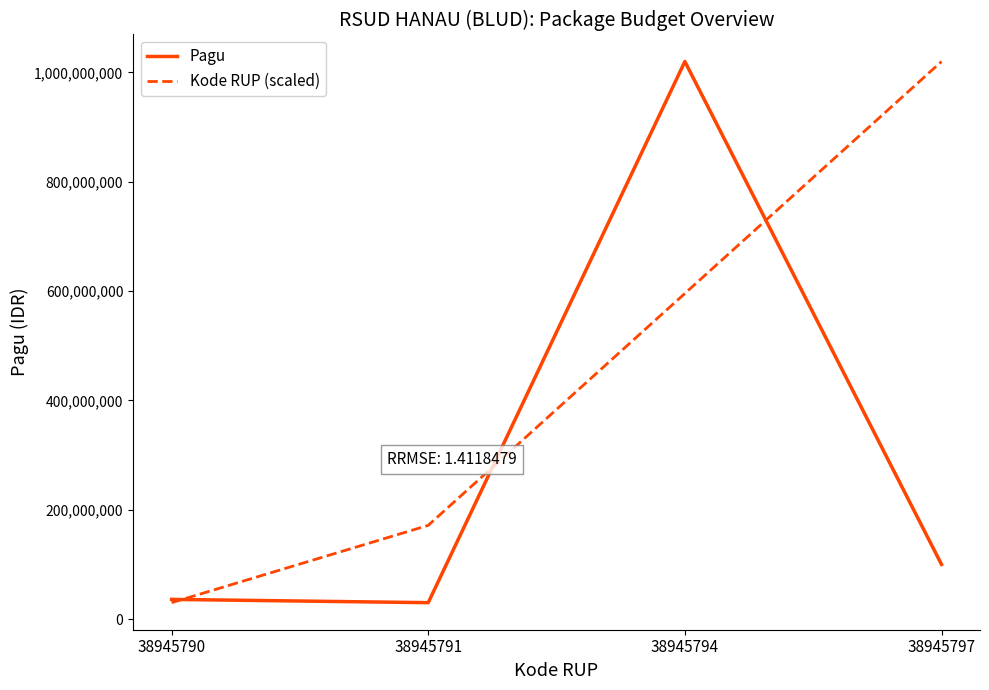

At which label is Kode RUP (scaled) closest to 525000000?

38945794